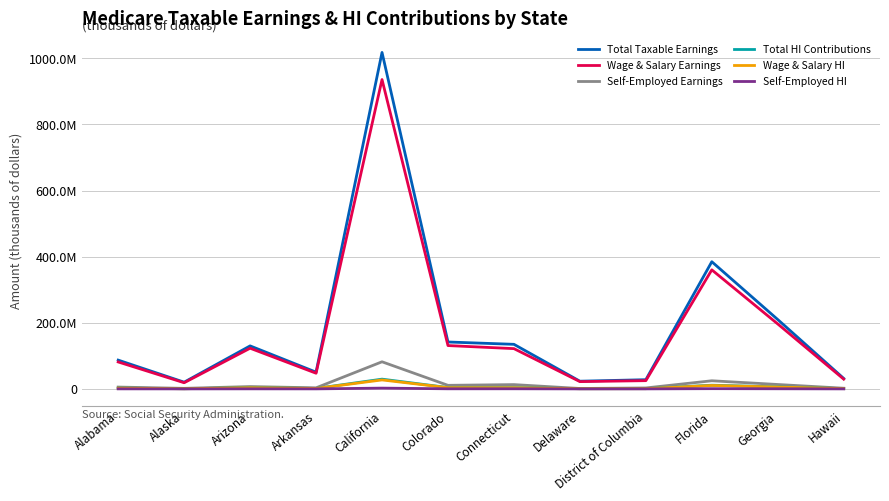

Does the chart display data point markers on the line(s)?

No